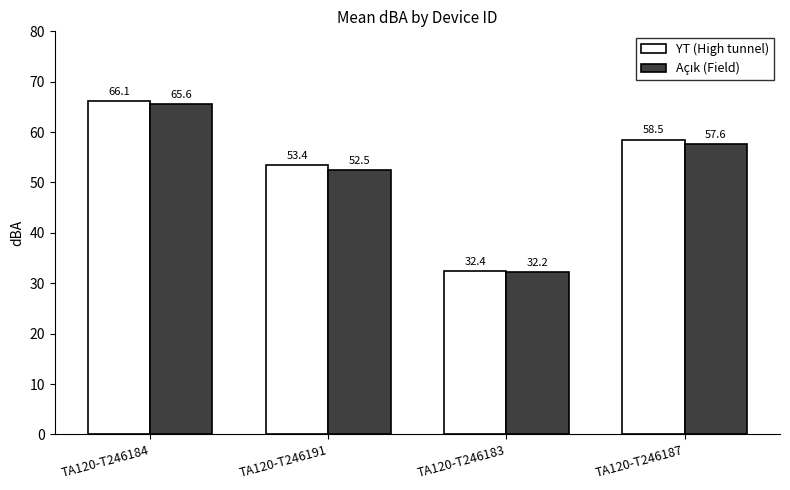

Count the number of data series in this chart.

2